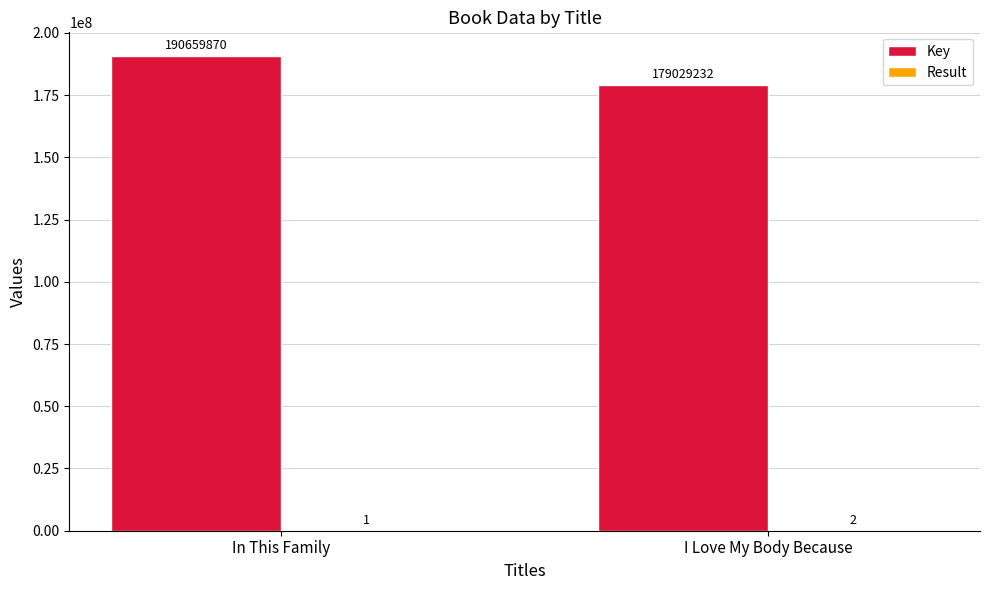

Which label corresponds to the largest value in the chart?

In This Family